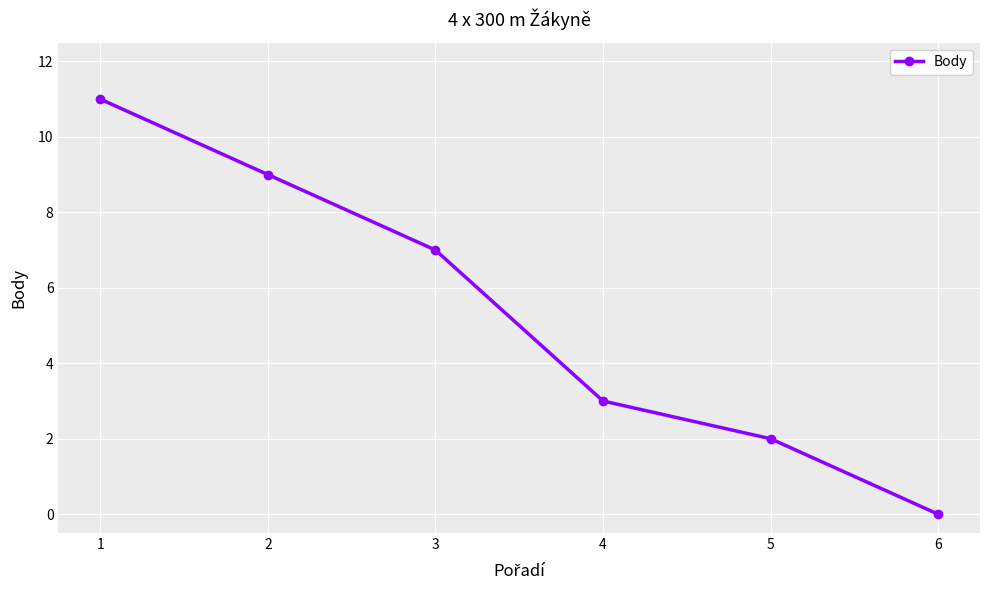

True or false: there are more than 0 points higher than both neighbors.

False